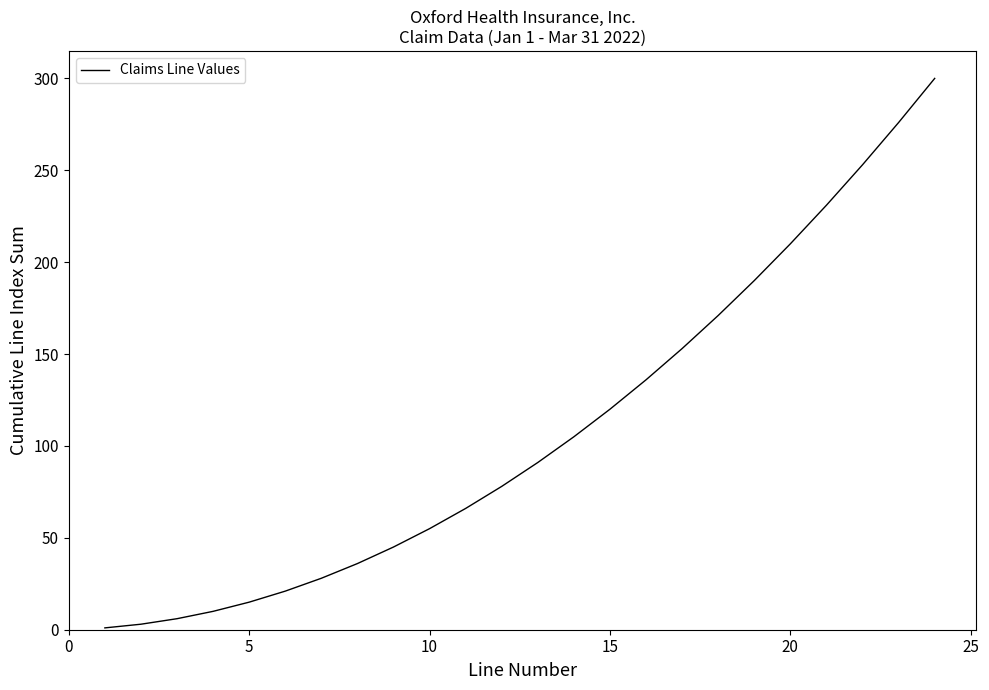

What is the difference between the maximum and minimum values?

299